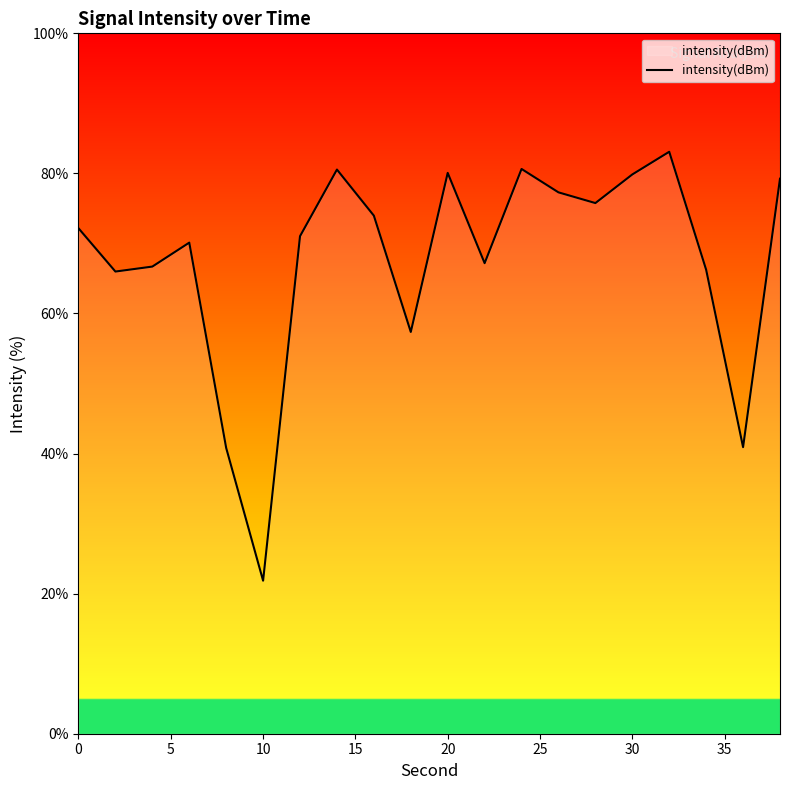

Count the number of data series in this chart.

1